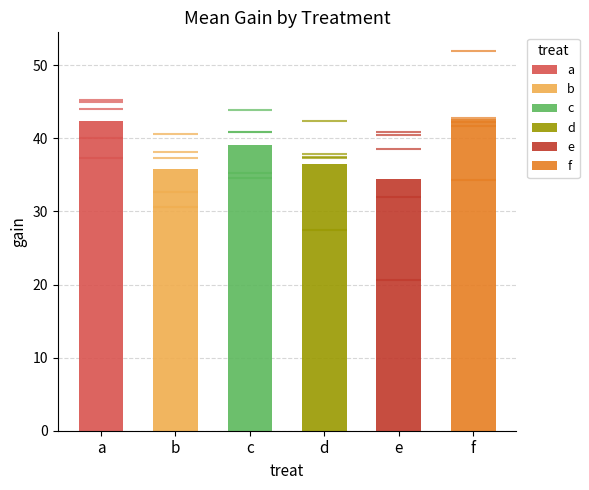

Between b and c, which series saw the biggest shift?

e